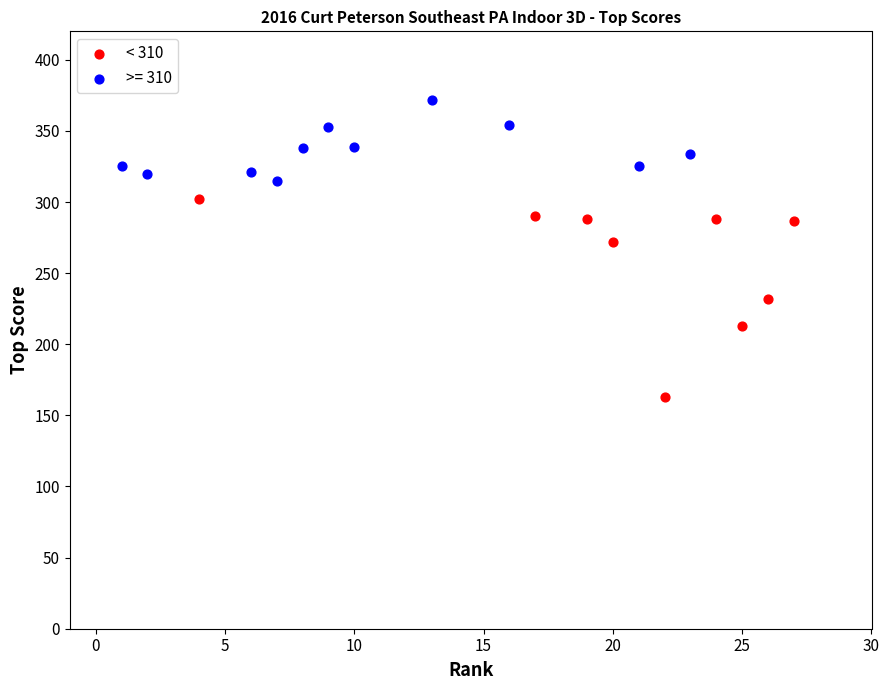

Which series contains the highest Y value?

>= 310